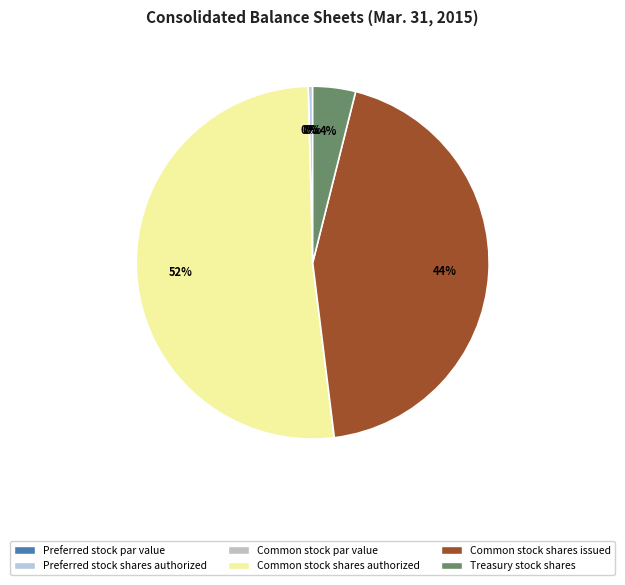

What is the majority slice?

Common stock shares authorized